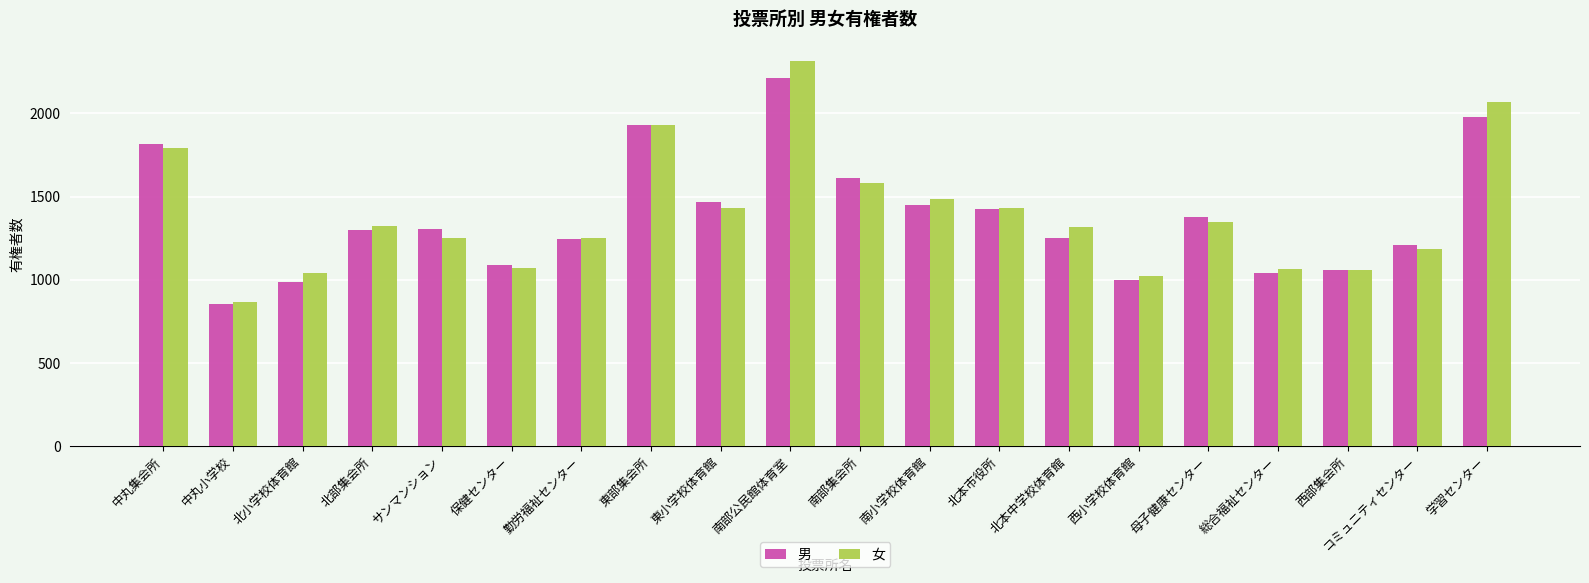

What is the sum of the 男 values at 東小学校体育館 and 中丸集会所?

3283